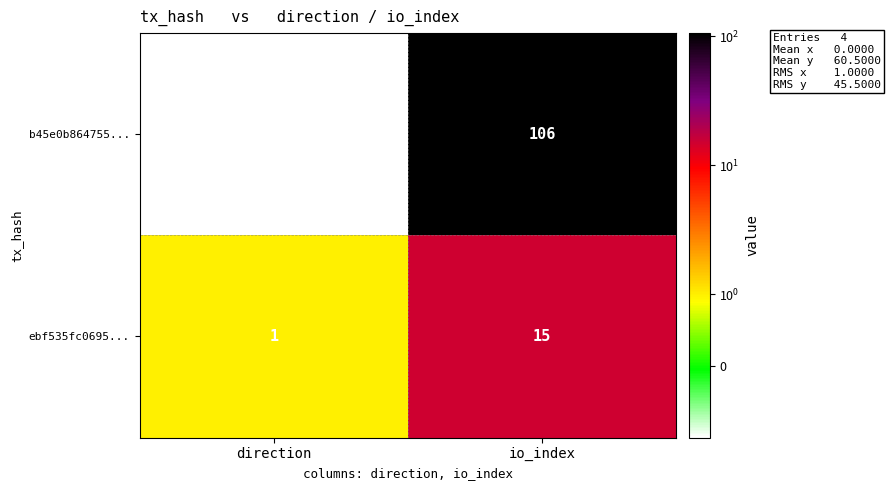

At which category is the sum across all series the highest?

io_index